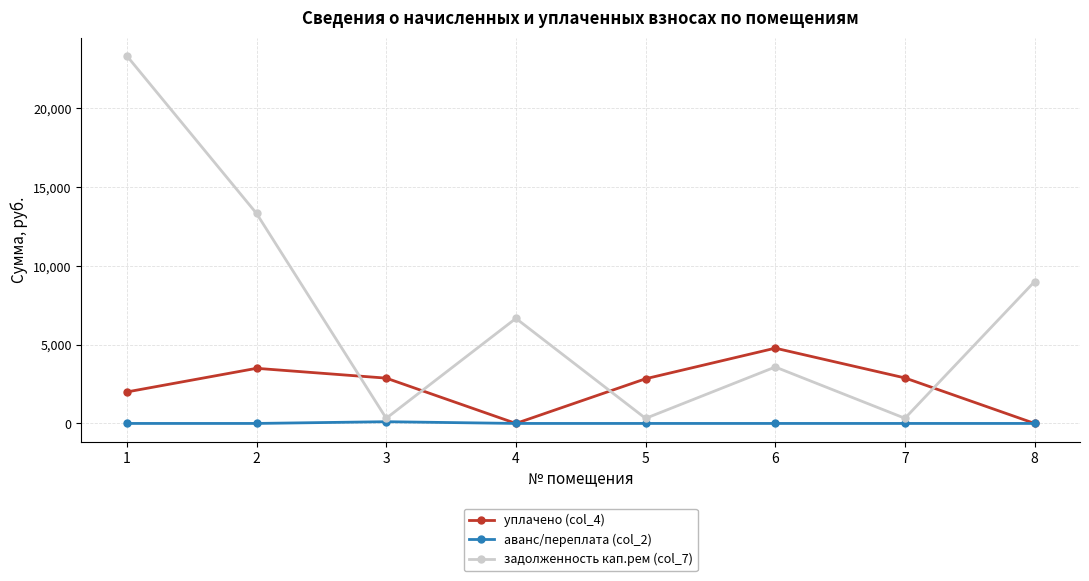

The value of уплачено (col_4) at 3 is 2876.6. True or false?

True